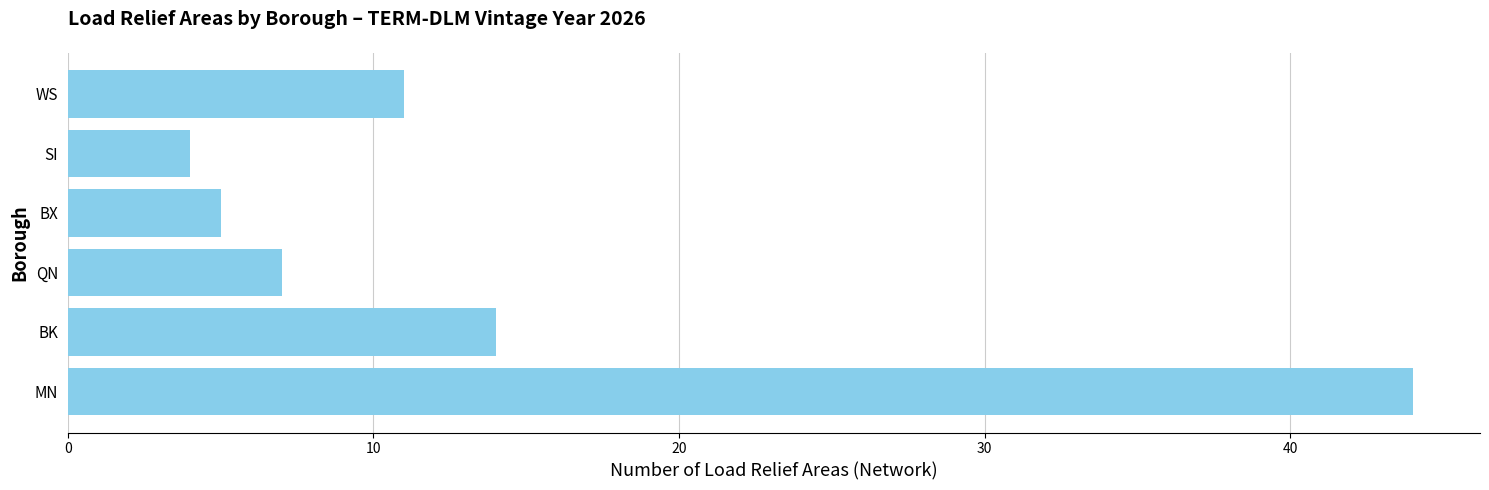

What is the ratio of the value at WS to the value at BX?

2.2